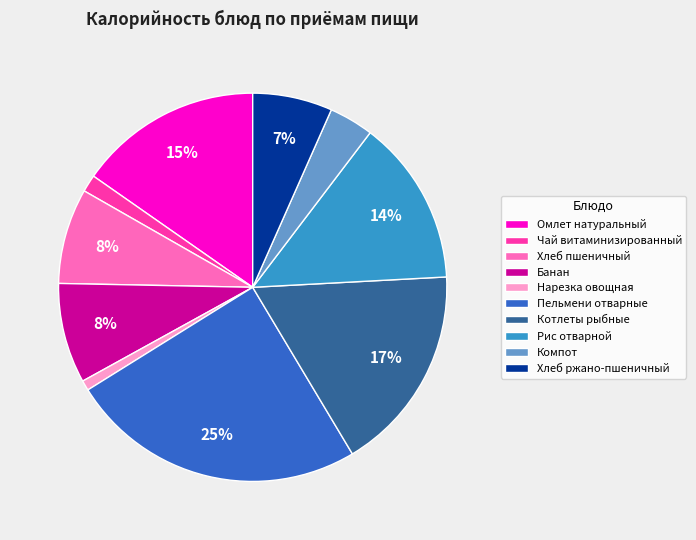

What is the largest slice in the pie chart?

Пельмени отварные